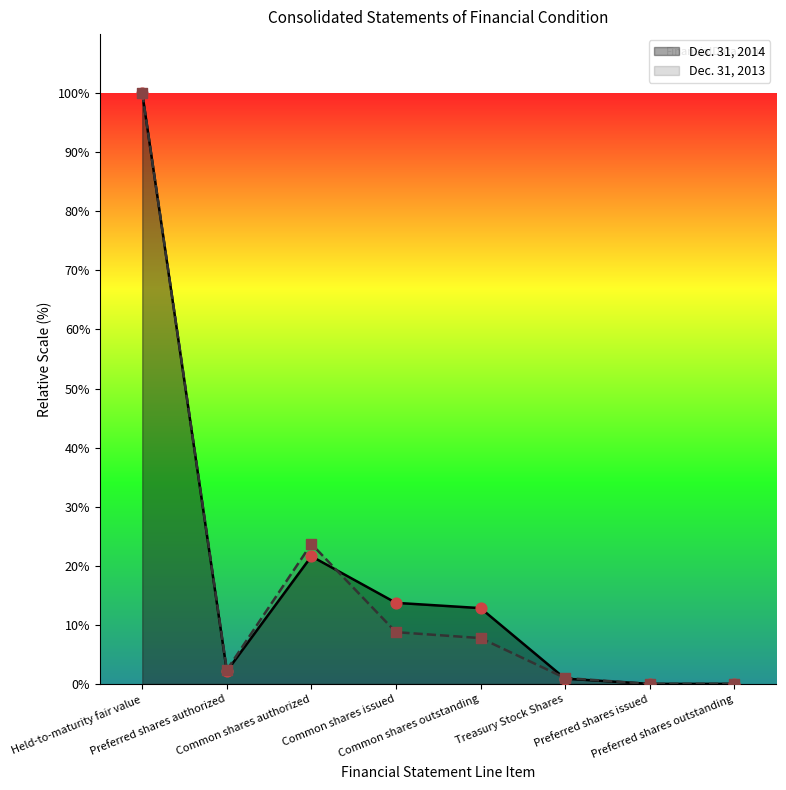

Which series contains the lowest Y value?

Dec. 31, 2014